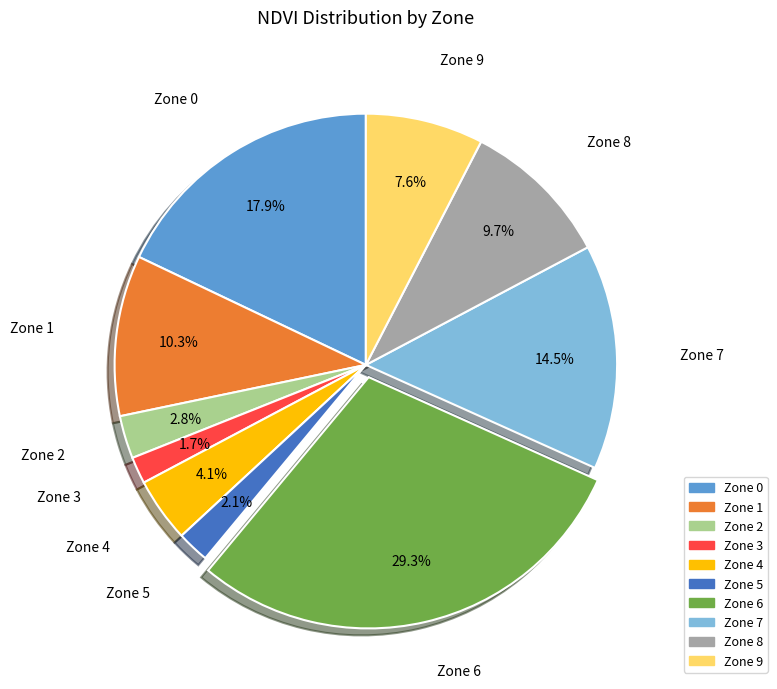

Does any single category account for the majority?

No